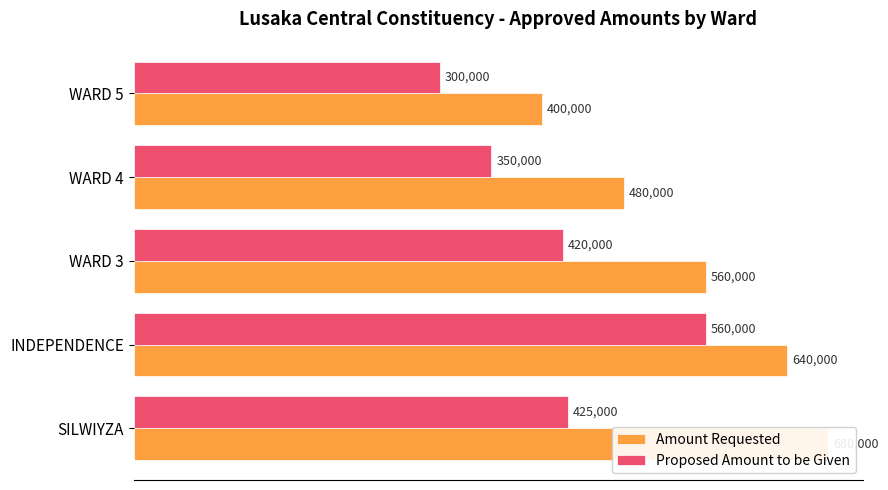

Reading left to right, extract all data points from this chart.

Amount Requested: 680000	640000	560000	480000	400000
Proposed Amount to be Given: 425000	560000	420000	350000	300000